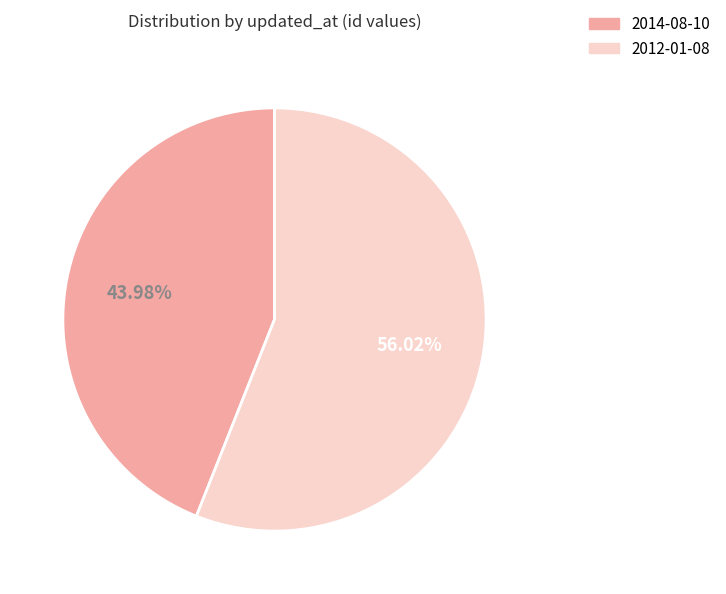

Rank the categories by value from highest to lowest.

2012-01-08, 2014-08-10